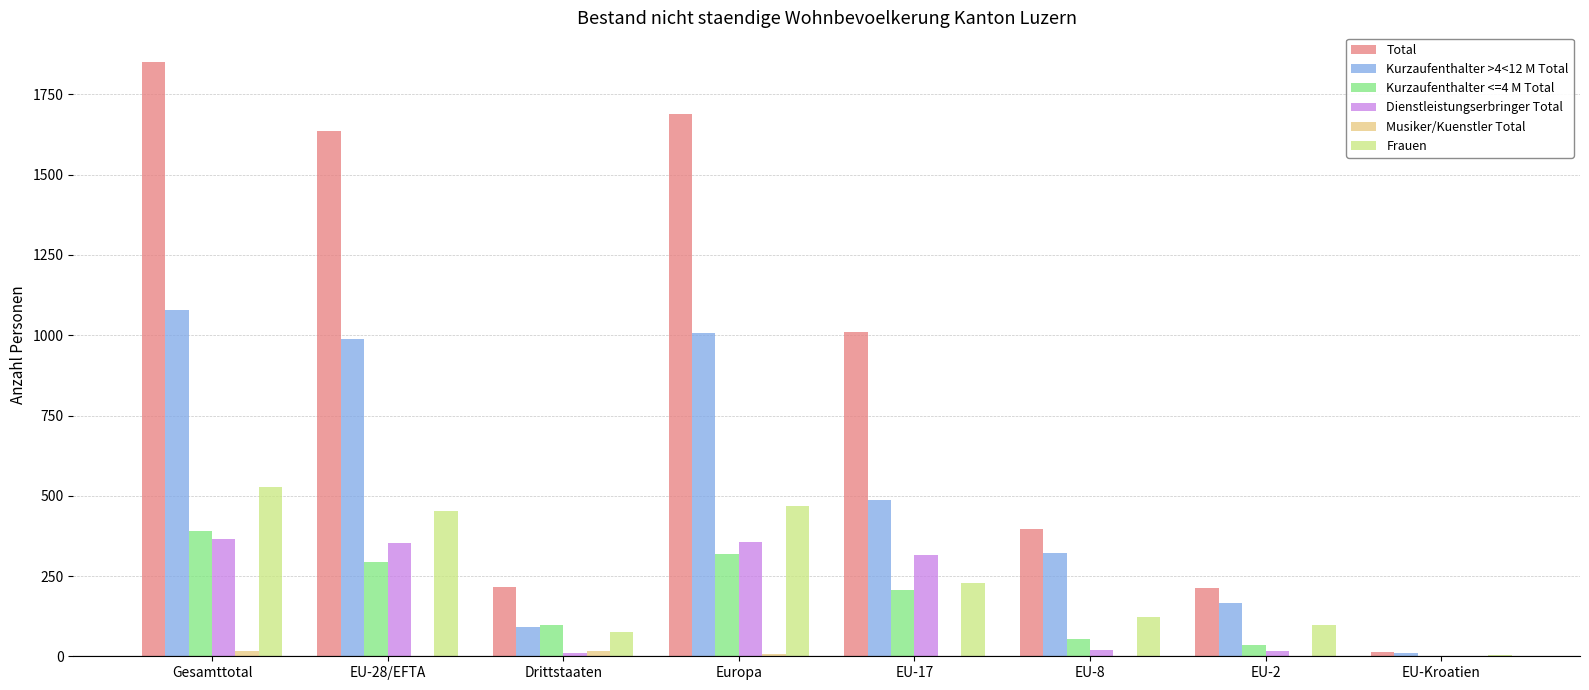

What is the sum of the Total values at Drittstaaten and EU-2?

430